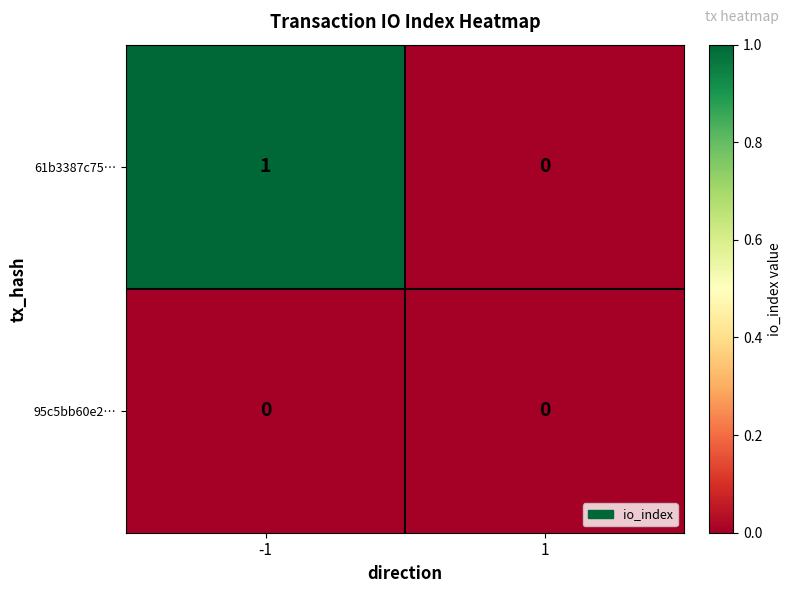

List the series in order of their peak value, lowest first.

95c5bb60e2…, 61b3387c75…